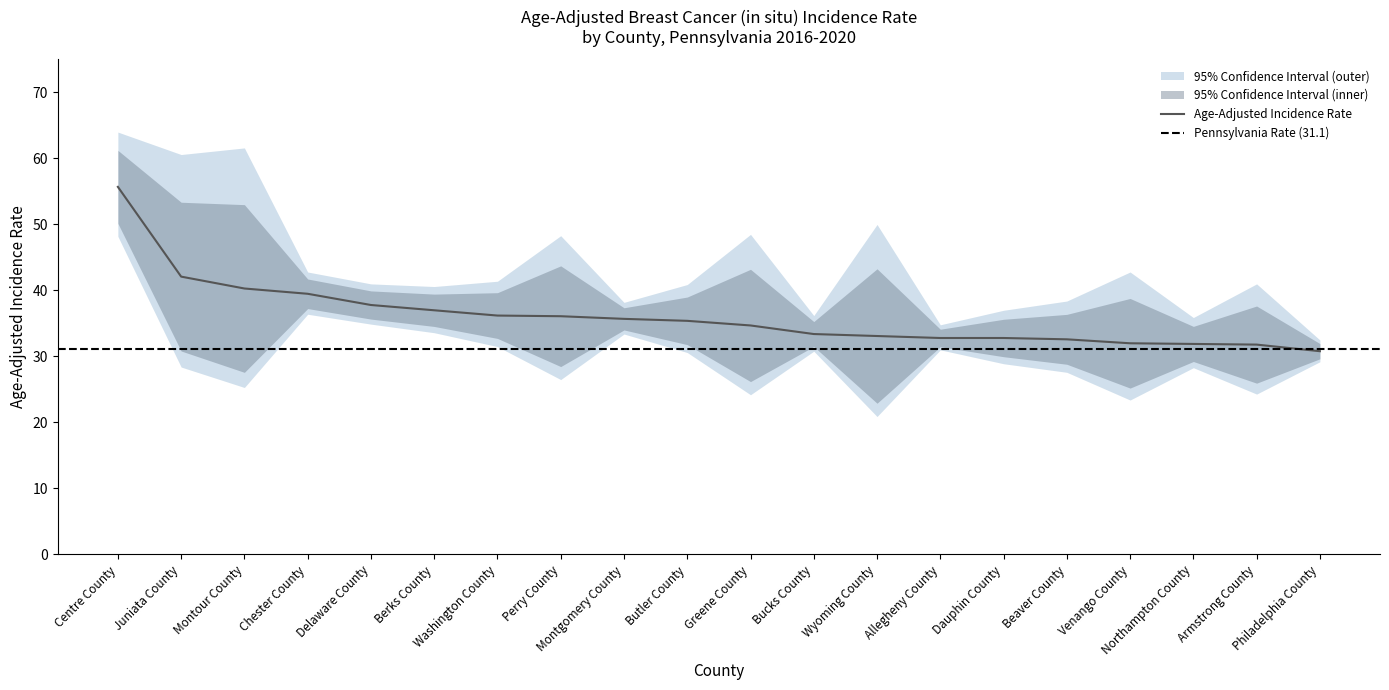

At which label is Lower 95% CI closest to 34?

Berks County